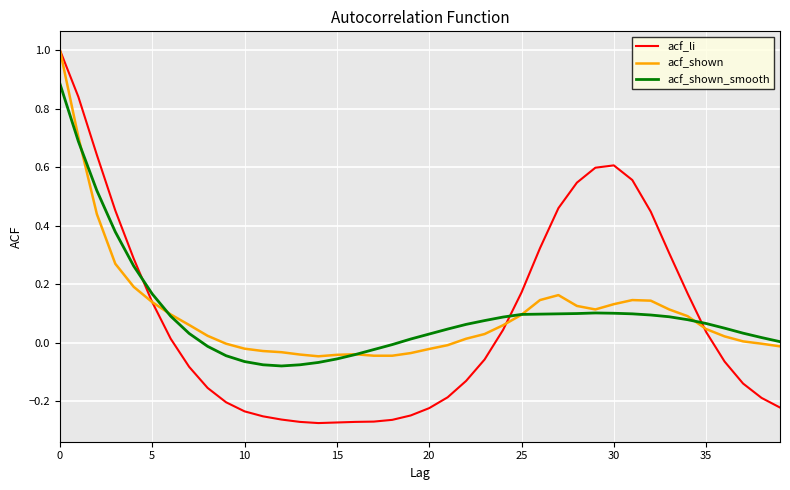

What is the maximum value shown in the chart?

1.0